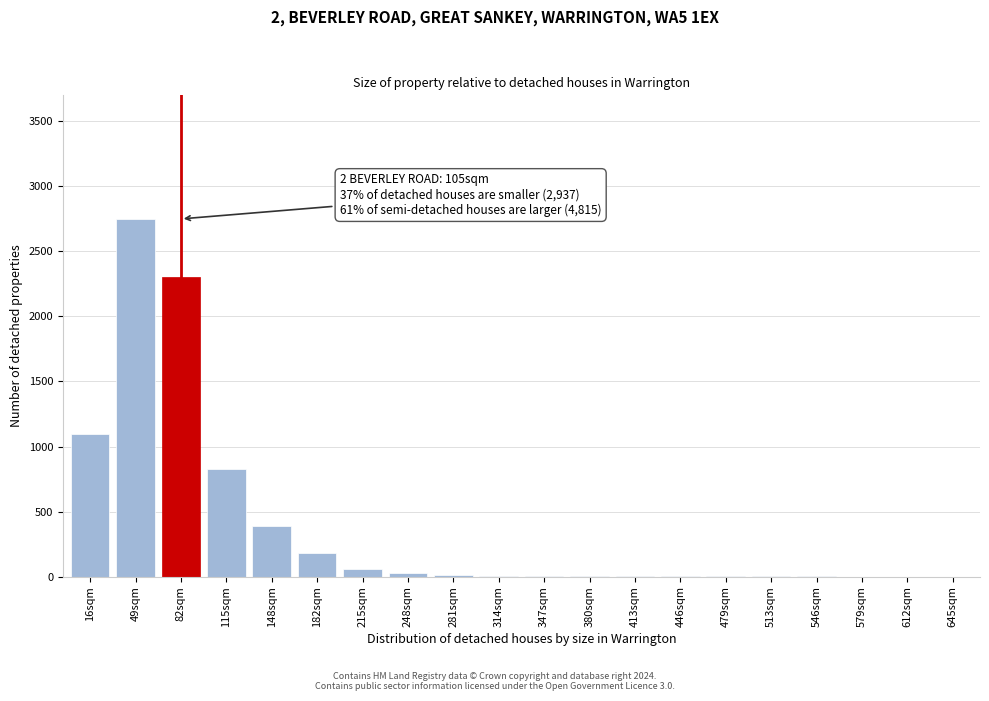

Which has a higher value, 182sqm or 115sqm?

115sqm